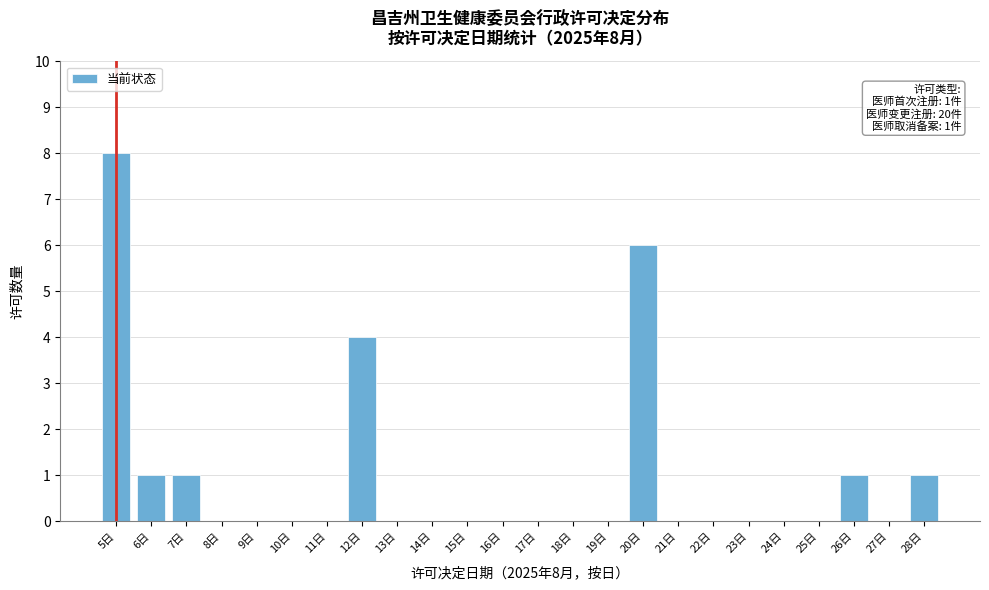

Which range on the x-axis has the tallest bar?

4.5 to 5.5